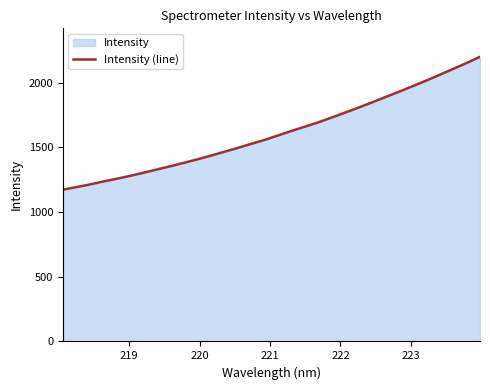

Reading left to right, list all the values displayed in this chart.

1172.8	1192.3	1212.7	1235.8	1256.8	1279.5	1303.9	1328.9	1354.3	1380.3	1407.3	1436.0	1465.6	1495.6	1527.0	1557.7	1592.1	1627.1	1660.0	1693.5	1731.3	1769.2	1808.2	1848.0	1889.4	1930.3	1972.7	2015.4	2060.0	2105.3	2151.1	2199.0